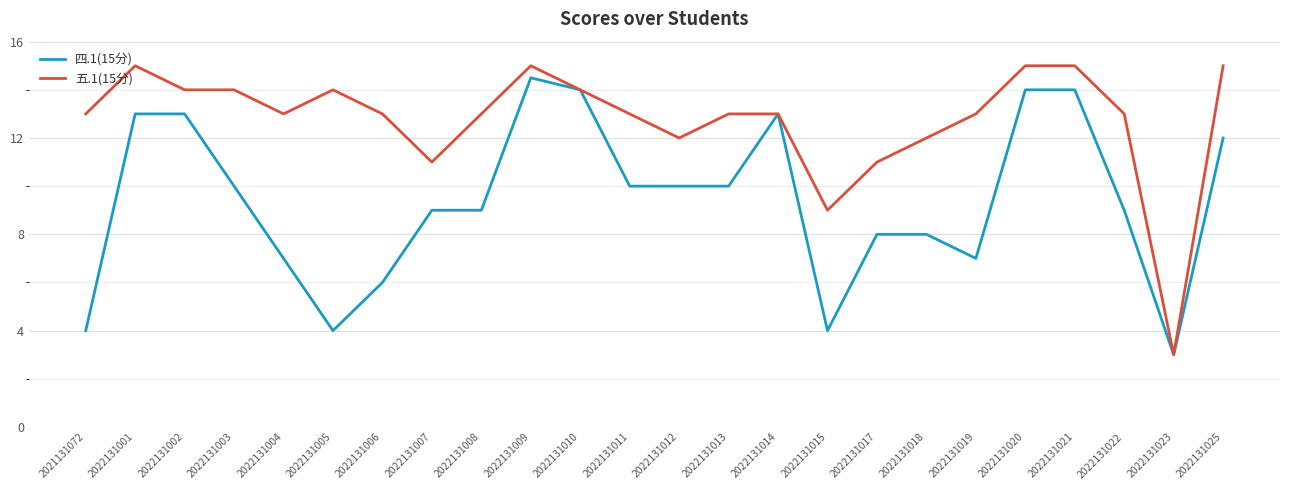

Which series has the largest total across all categories?

五.1(15分)